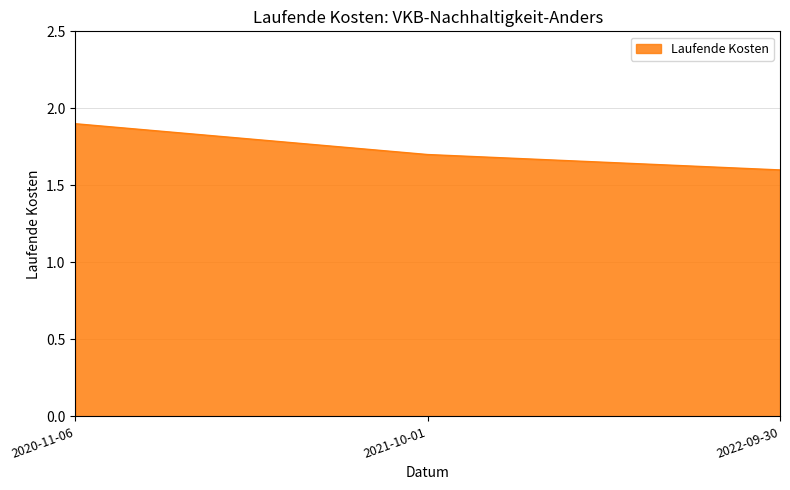

What position from the right is 2022-09-30?

1